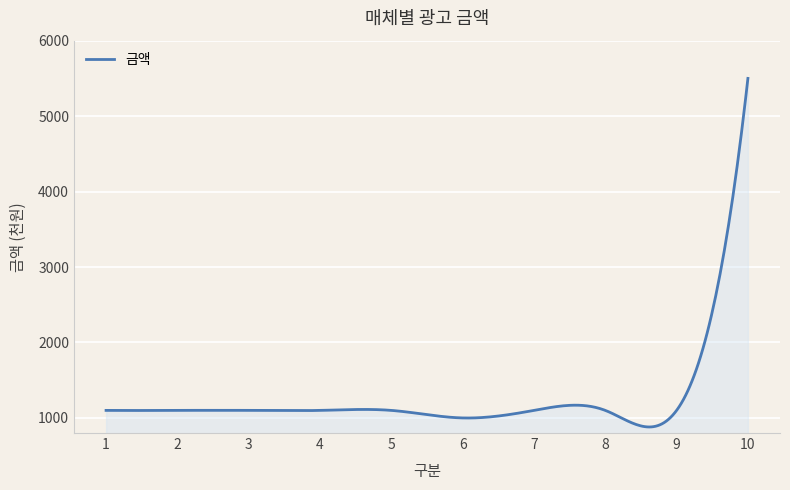

What is the maximum value shown in the chart?

5500.0